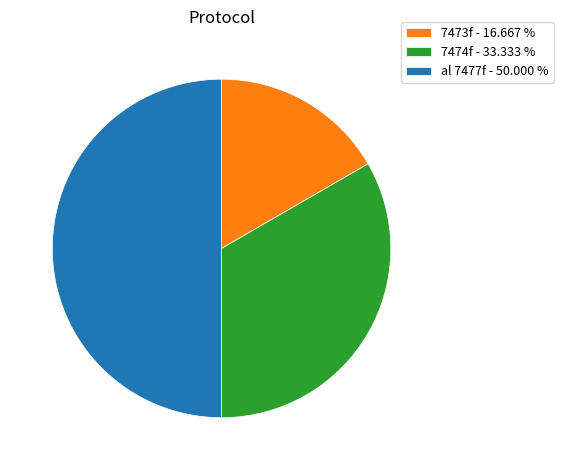

Combined, do 7474f - 33.333 % and al 7477f - 50.000 % account for over 50%?

Yes